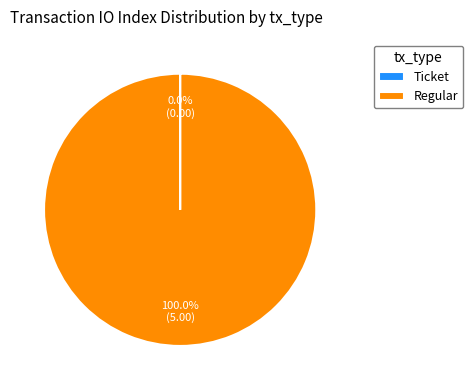

Which slice is the largest?

Regular